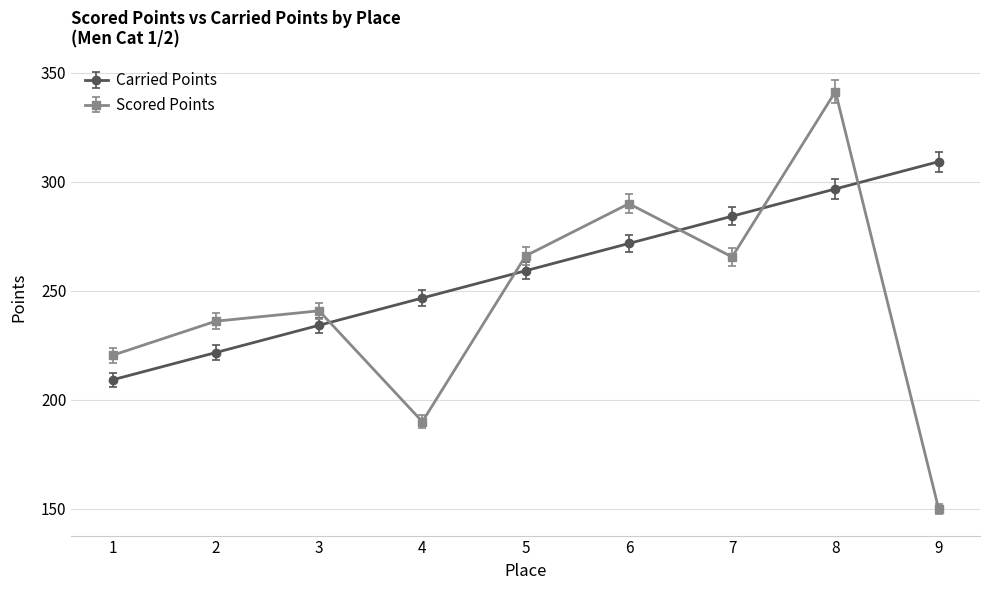

At which category does the chart reach its minimum across all series?

9